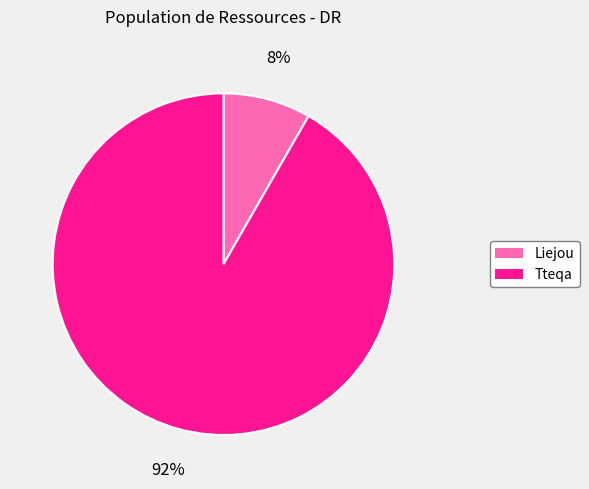

Is there a majority slice in this chart?

Yes